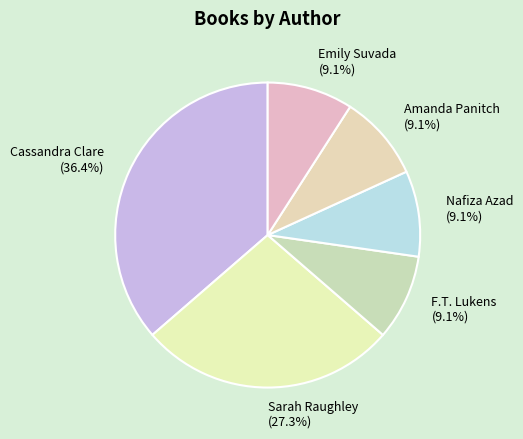

Count the number of slices in the pie.

6